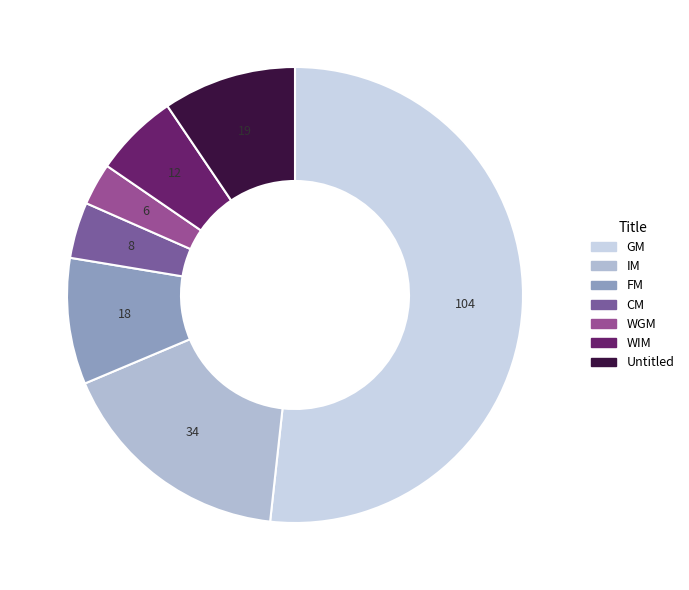

The IM slice represents 30% of the pie. True or false?

False